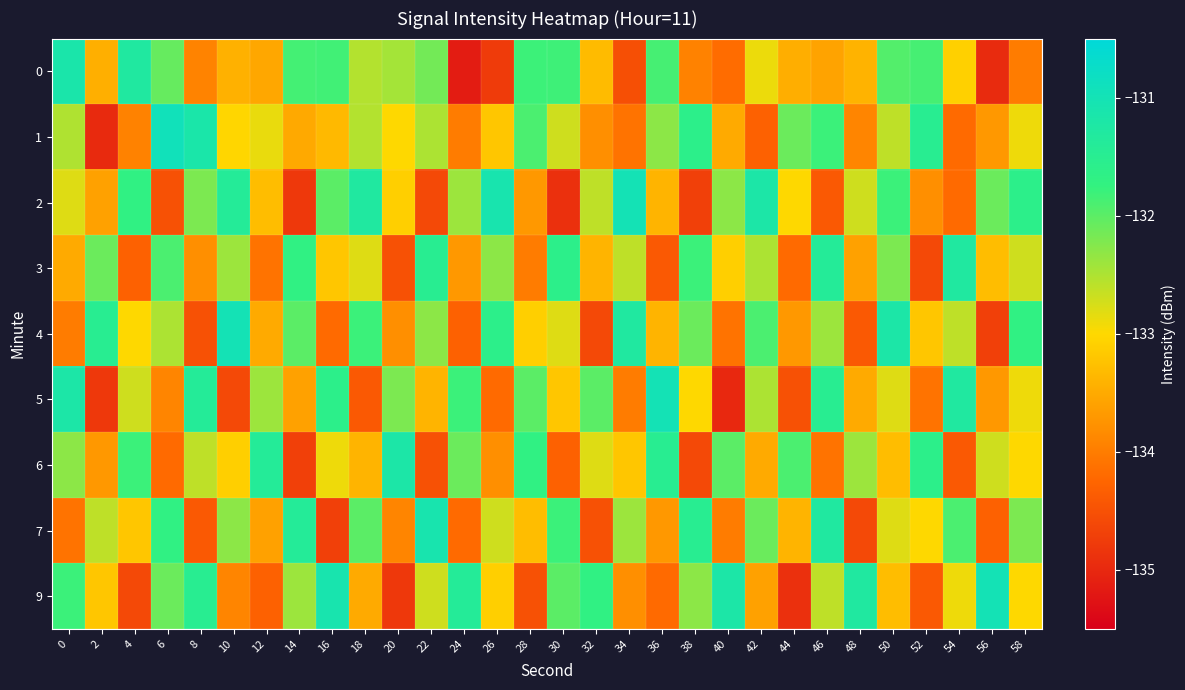

What is the greatest value displayed?

-130.9